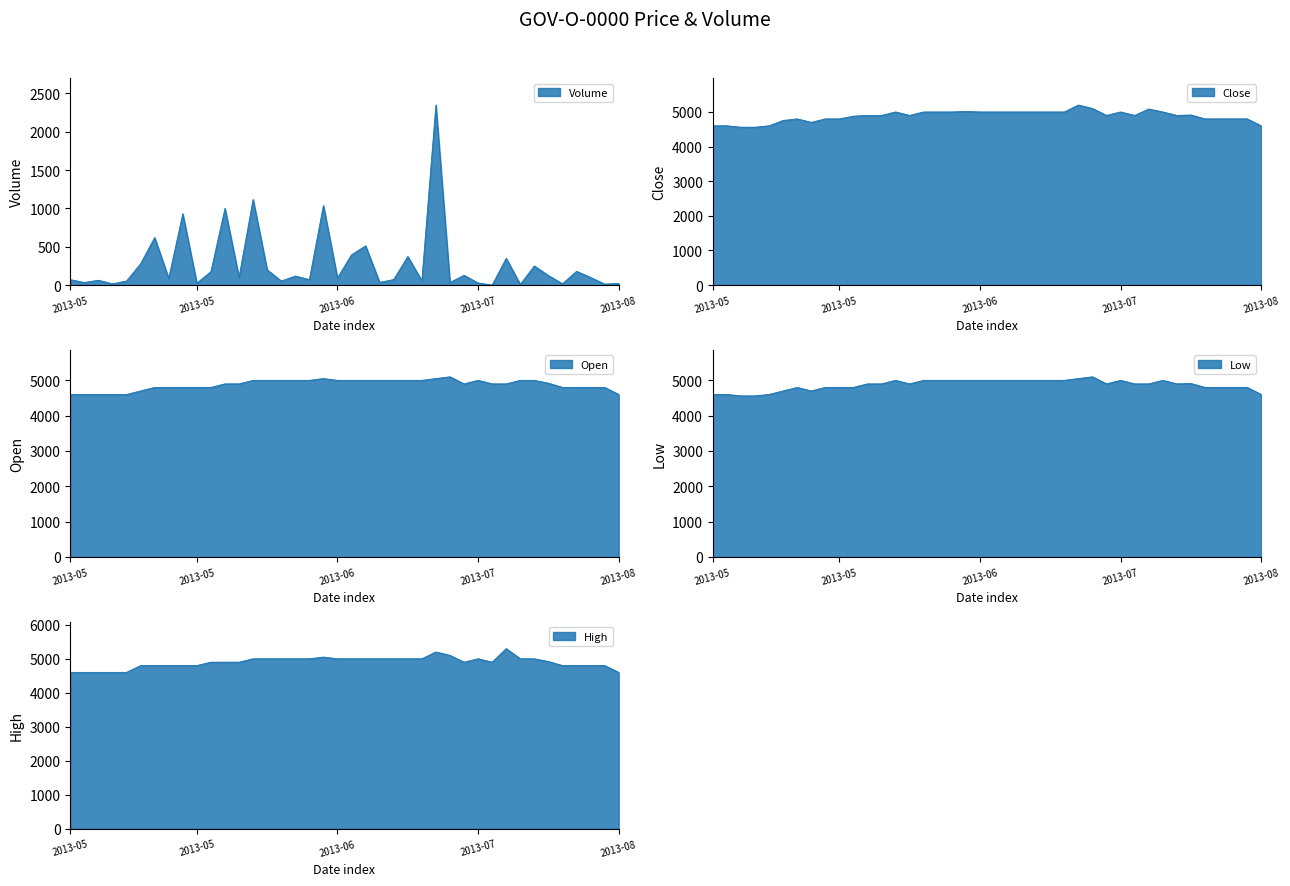

Reading left to right, list all the values displayed in this chart.

Volume: 72	34	64	17	54	279	620	89	930	26	176	1000	102	1117	200	54	118	72	1037	93	396	512	36	73	373	57	2348	35	128	28	1	350	10	250	125	18	180	100	14	22
Close: 4600	4600	4560	4560	4600	4754	4800	4700	4800	4800	4879	4900	4900	5000	4900	5000	5000	5000	5015	5000	5000	5000	5000	5000	5000	5000	5200	5100	4900	5000	4900	5085	5000	4900	4912	4800	4800	4800	4800	4600
Open: 4600	4600	4600	4600	4600	4700	4799	4800	4800	4800	4800	4900	4900	4999	5000	5000	5000	5000	5050	5000	5000	5000	5000	5000	5000	5000	5050	5100	4900	5000	4900	4900	5000	4999	4920	4800	4800	4800	4800	4600
Low: 4600	4600	4560	4560	4600	4700	4799	4700	4800	4800	4800	4900	4900	4999	4900	5000	5000	5000	5000	5000	5000	5000	5000	5000	5000	5000	5050	5100	4900	5000	4900	4900	5000	4900	4910	4800	4800	4800	4800	4600
High: 4600	4600	4600	4600	4600	4800	4800	4800	4800	4800	4900	4900	4900	5000	5000	5000	5000	5000	5050	5000	5000	5000	5000	5000	5000	5000	5200	5100	4900	5000	4900	5300	5000	4999	4920	4800	4800	4800	4800	4600